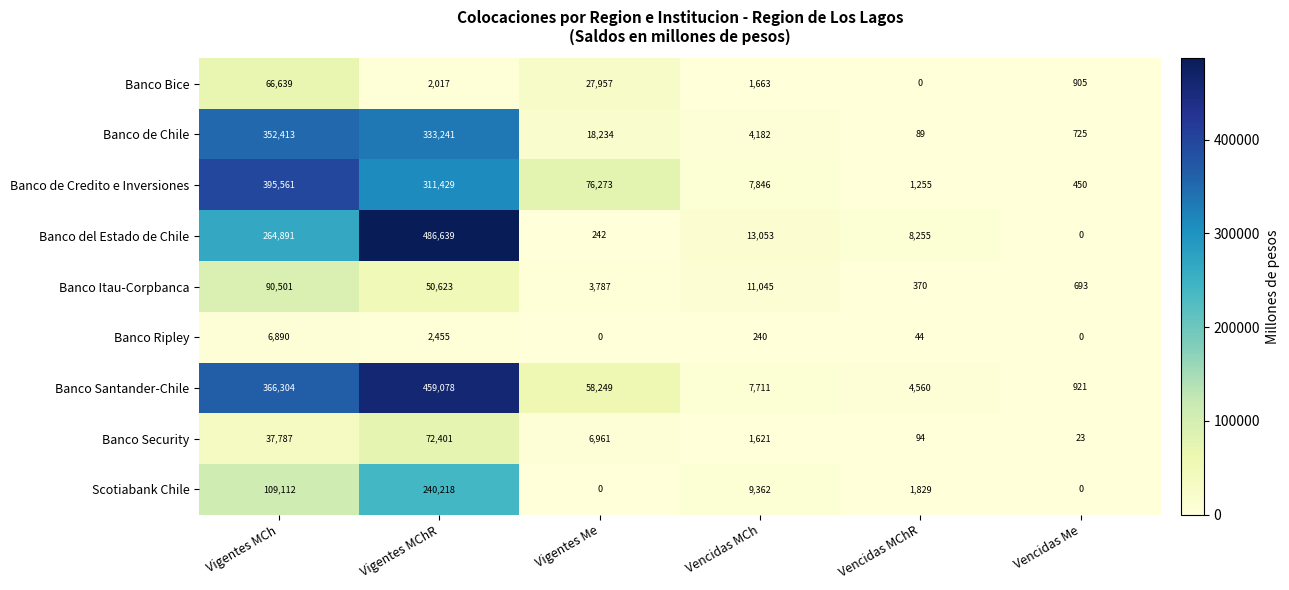

Between Vencidas MCh and Vencidas Me, which series saw the biggest shift?

Banco del Estado de Chile